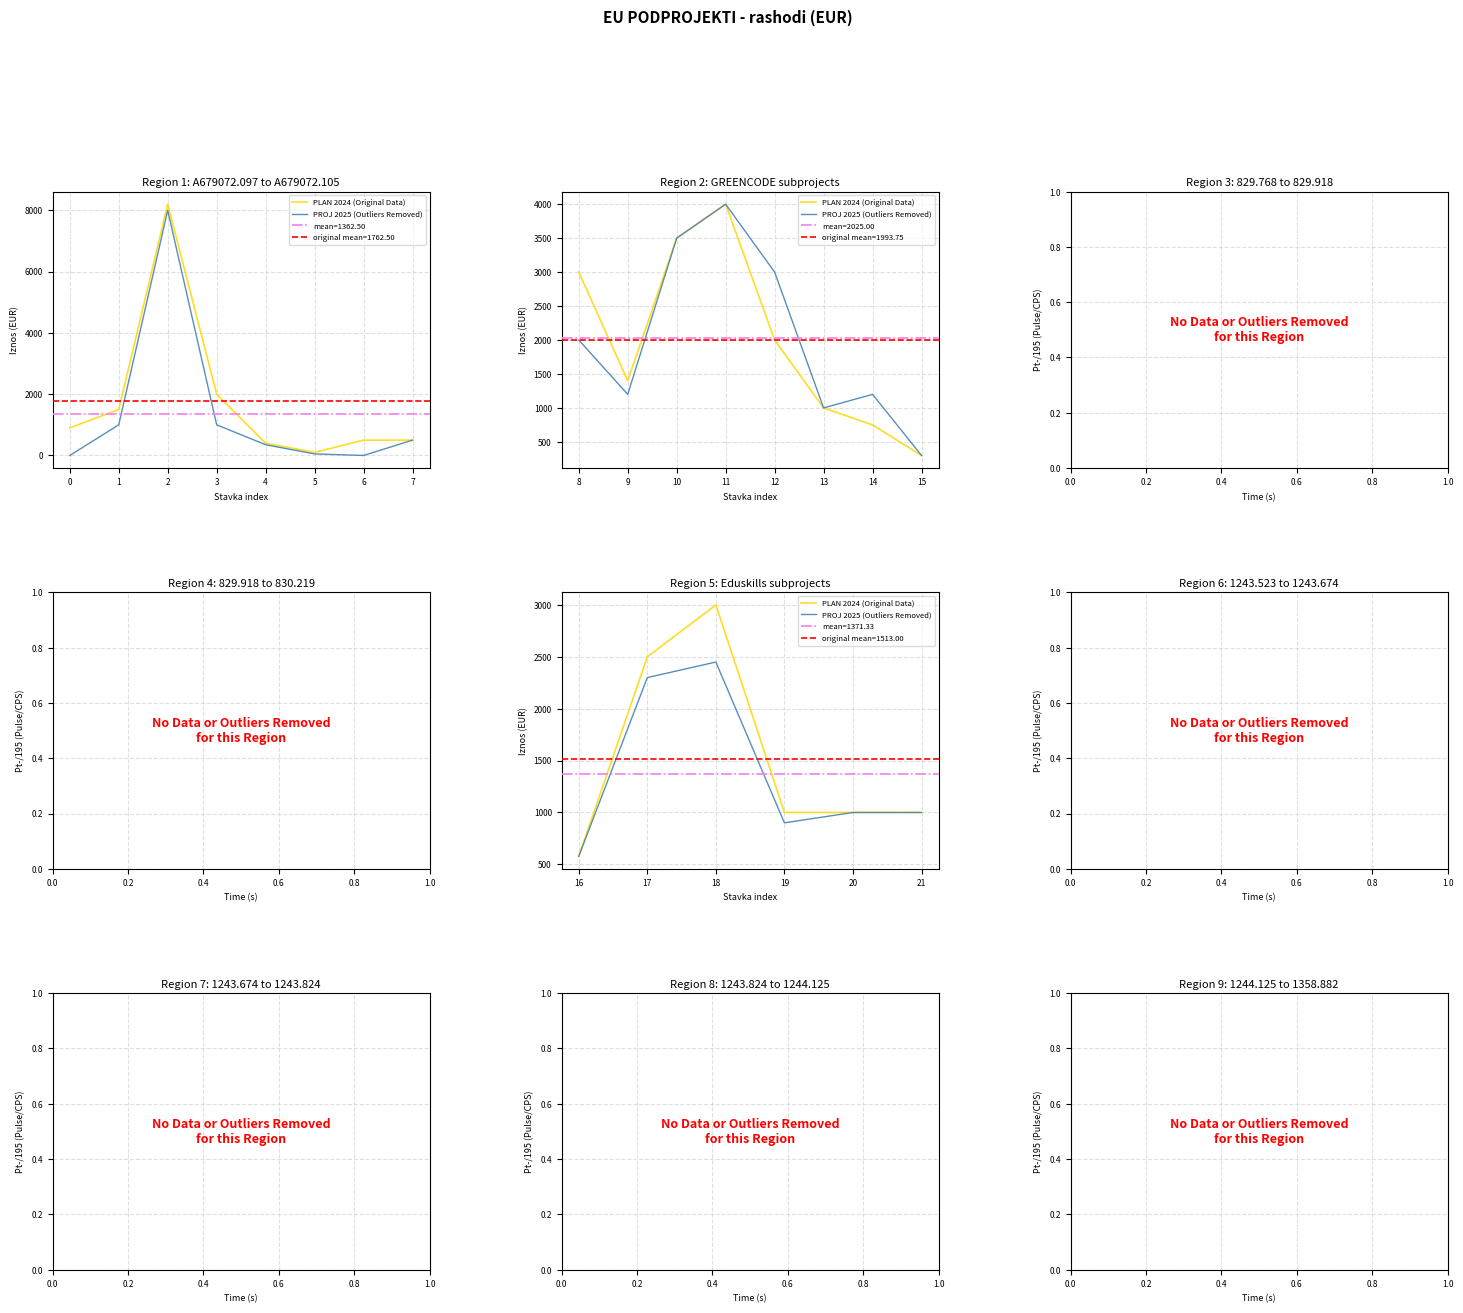

At how many categories does at least one series exceed 1386?

2